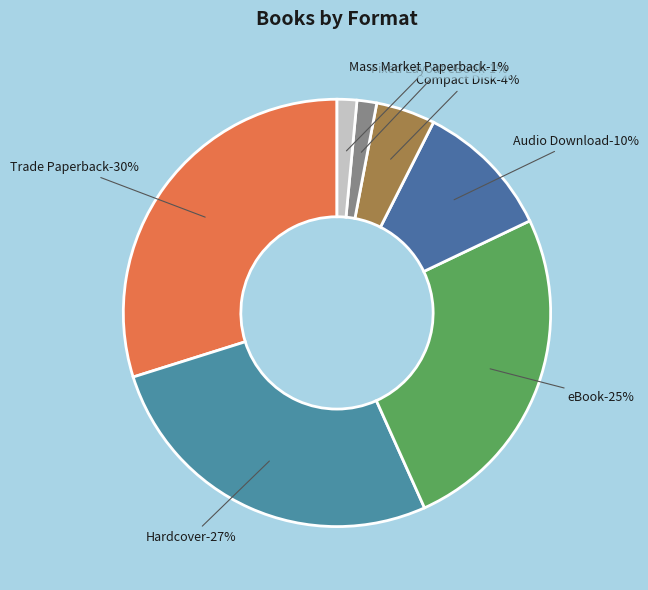

Is the sum of Mass Market Paperback and eBook greater than half?

No